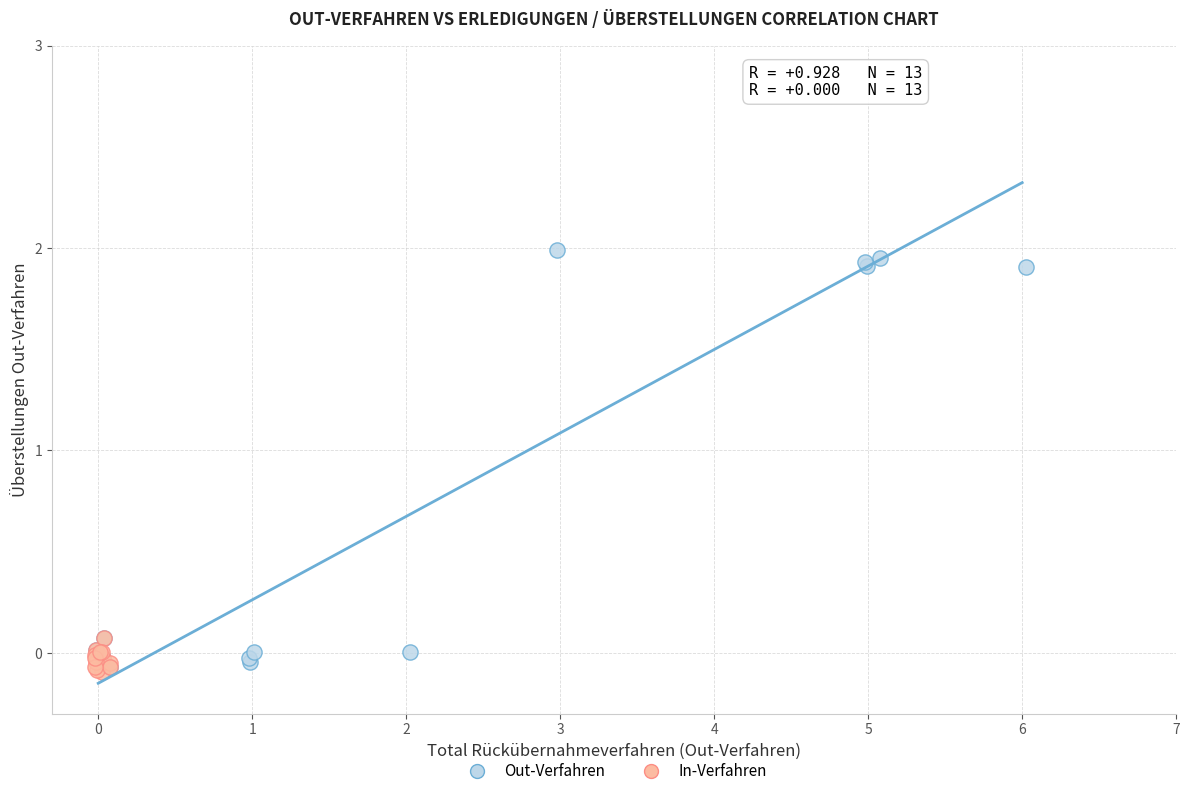

Which series reaches the maximum Y coordinate?

Out-Verfahren